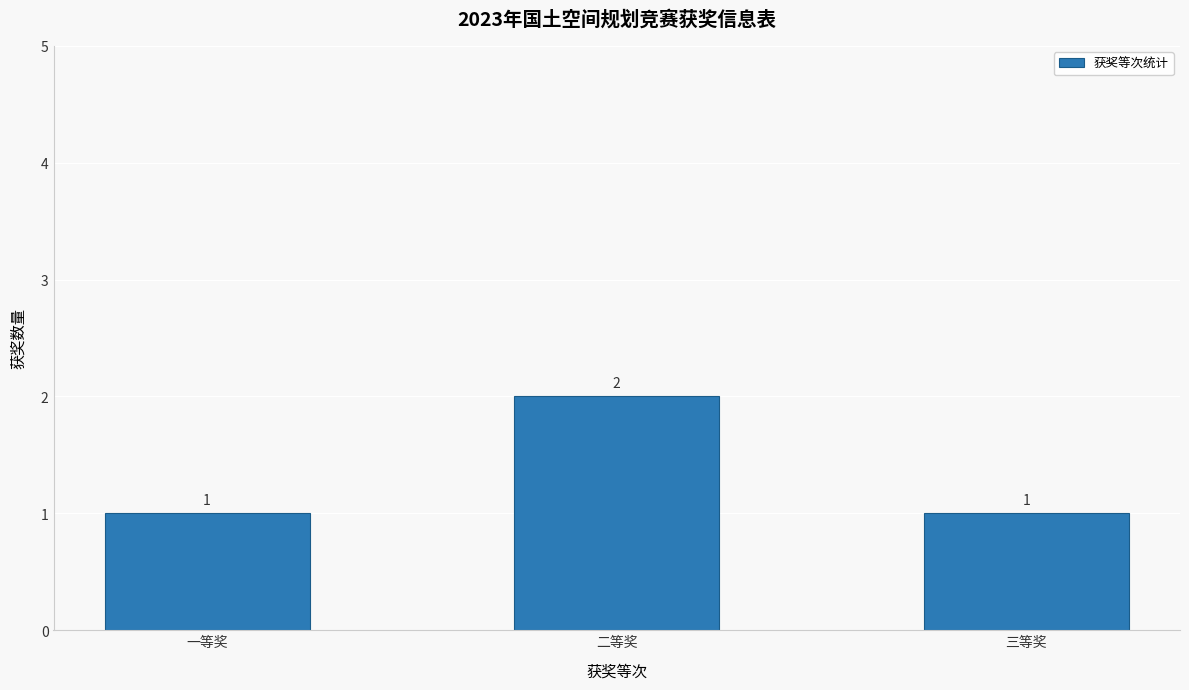

How many bars are there in total?

3